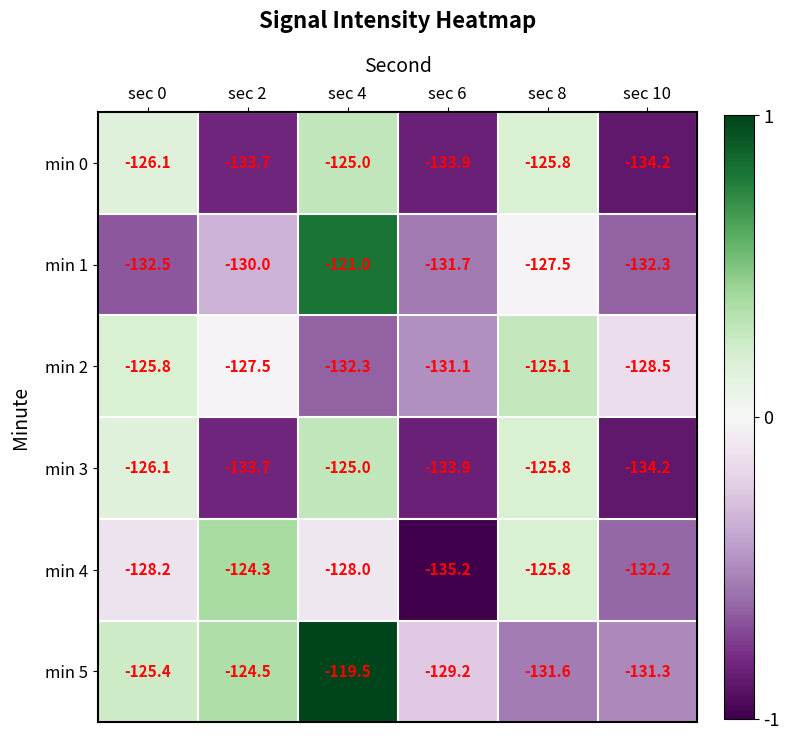

At which category does the chart reach its peak across all series?

sec 4